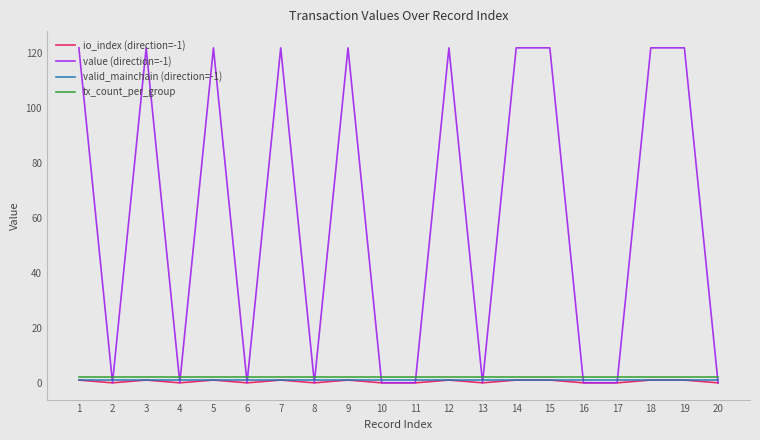

Which series has the largest total across all categories?

value (direction=-1)